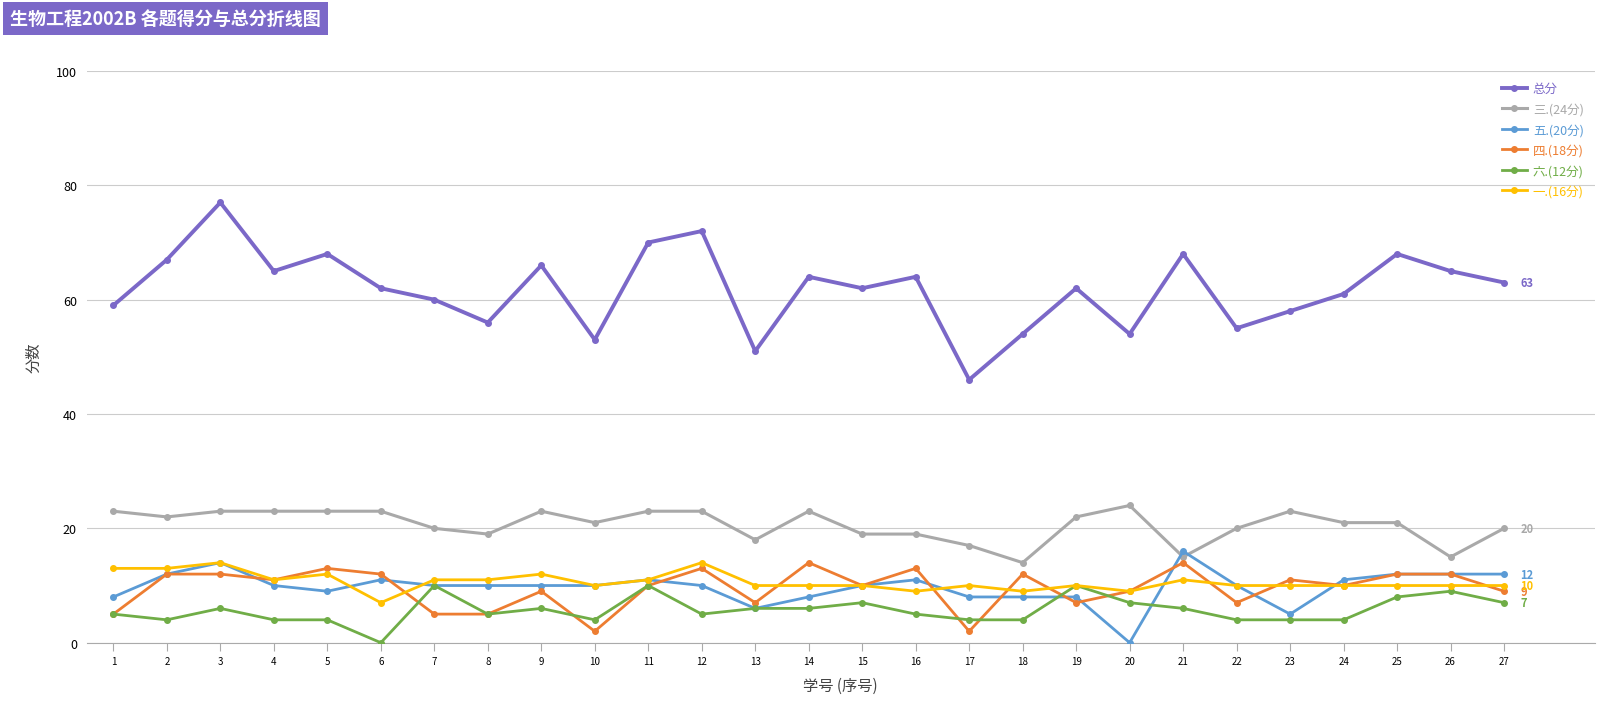

The 三.(24分) series shows 23 at 14. True or false?

True